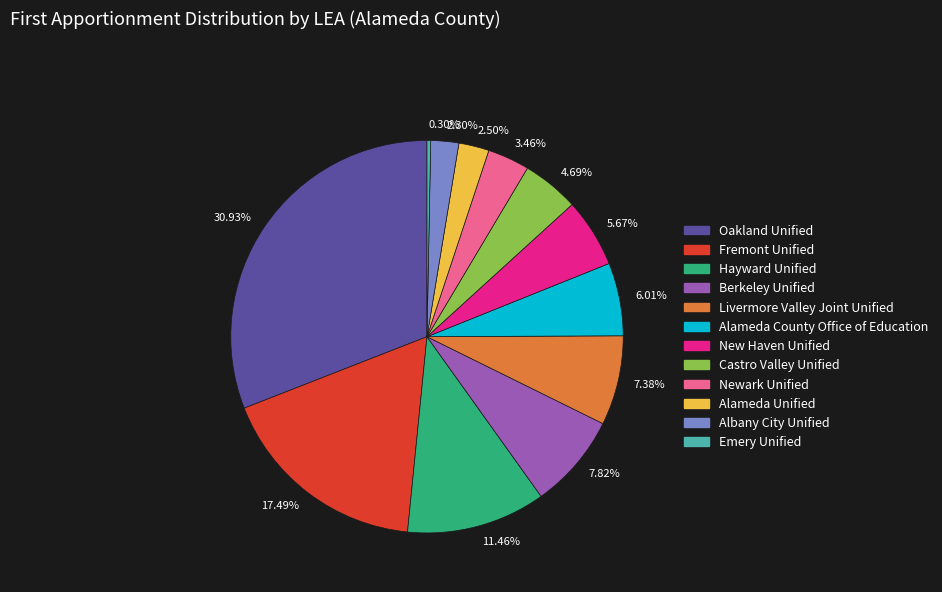

What percentage do Fremont Unified and Albany City Unified together represent?

19.8%